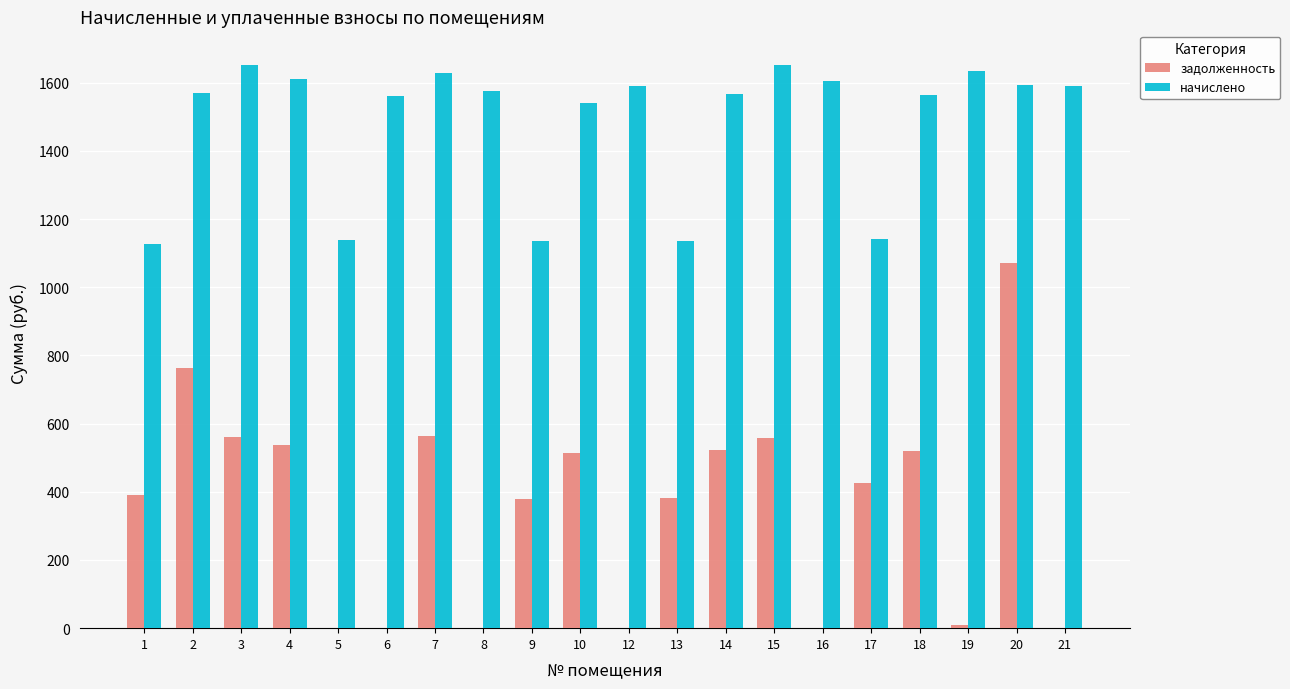

What are all the series names shown in the legend?

задолженность, начислено